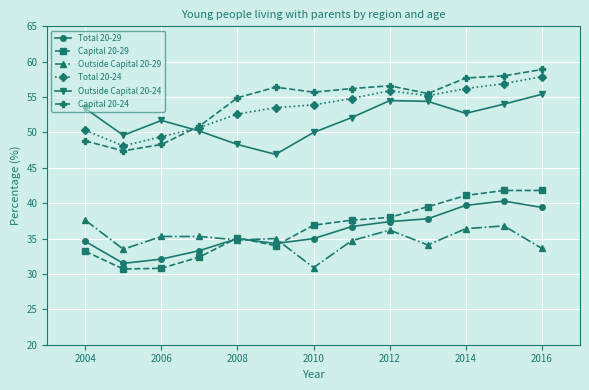

What is the lowest value of the Outside Capital 20-24 series?

46.9